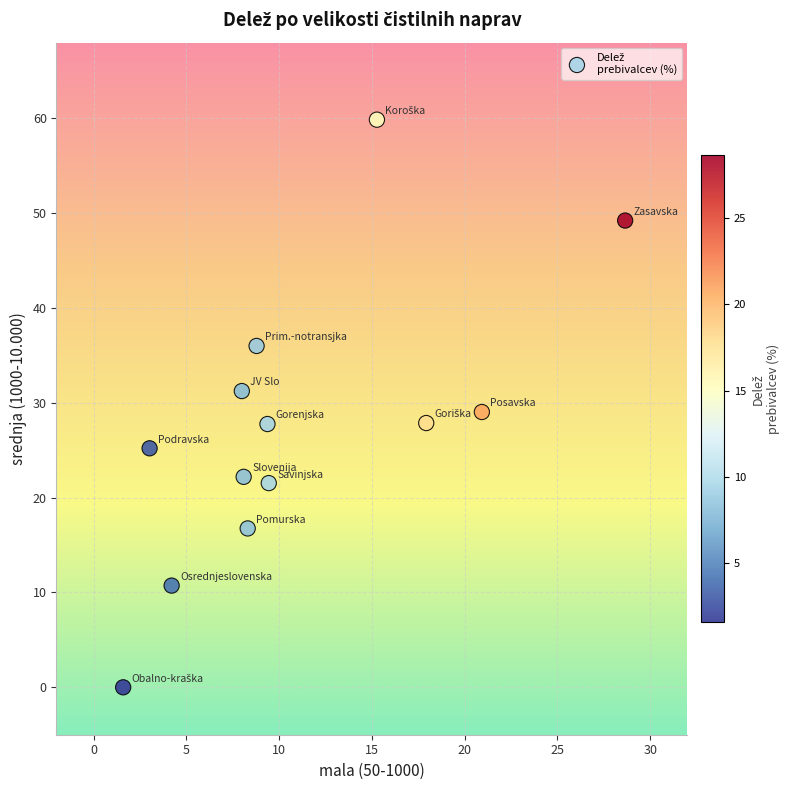

What is the range of X values (max minus min)?

27.1